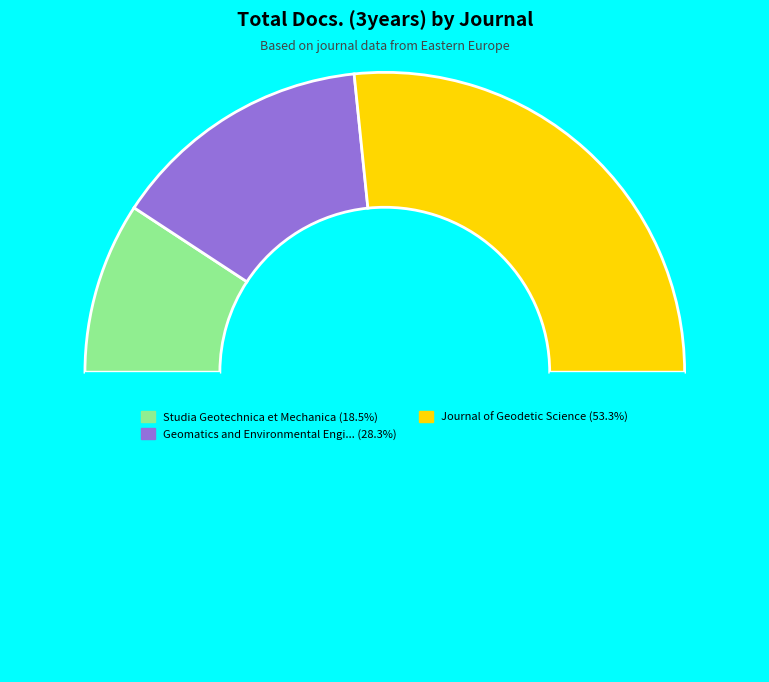

How many segments does this pie chart have?

4